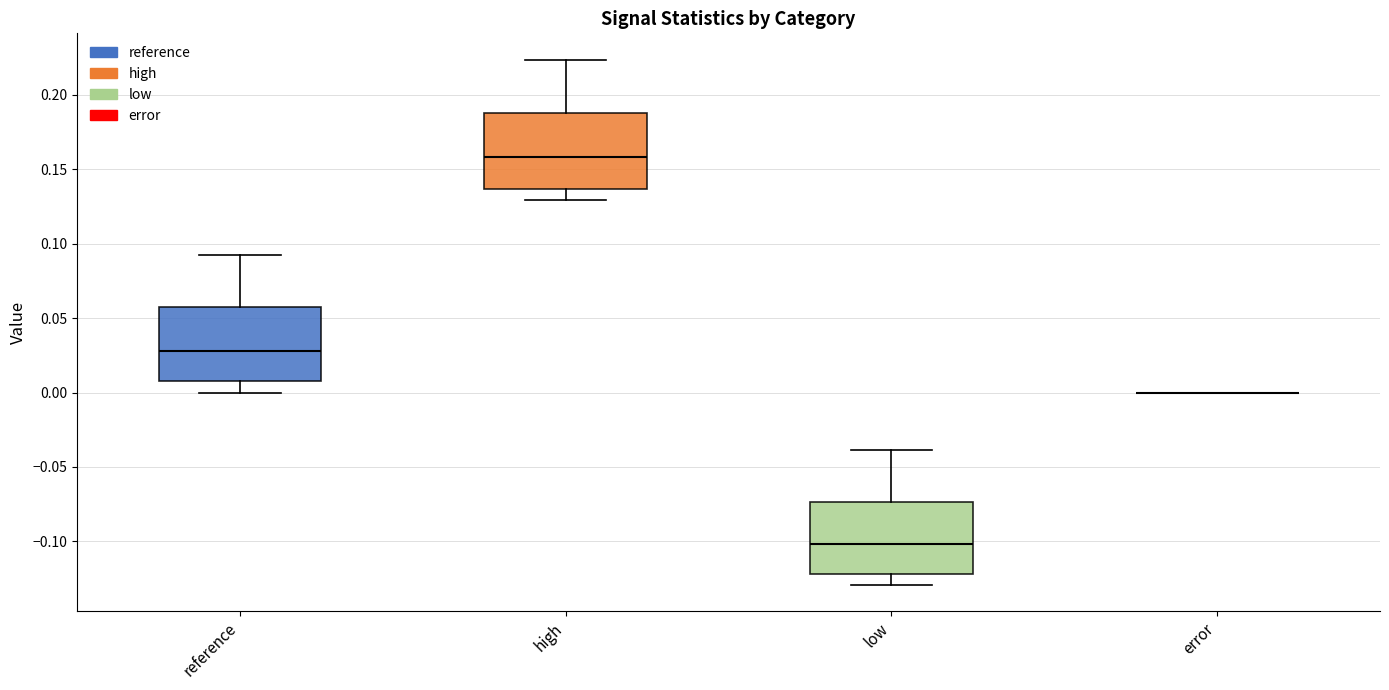

Where does the lower whisker of the box for high end on the y-axis? The values are not printed on the chart, so give them approximately, as read against the axis.

0.130